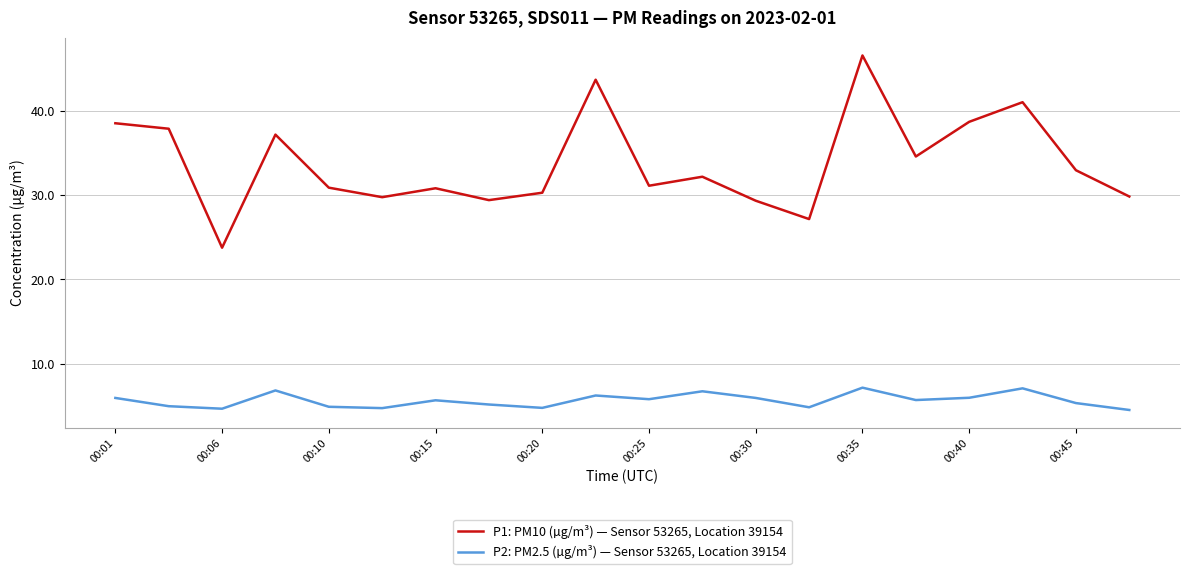

What is the greatest value displayed?

46.6